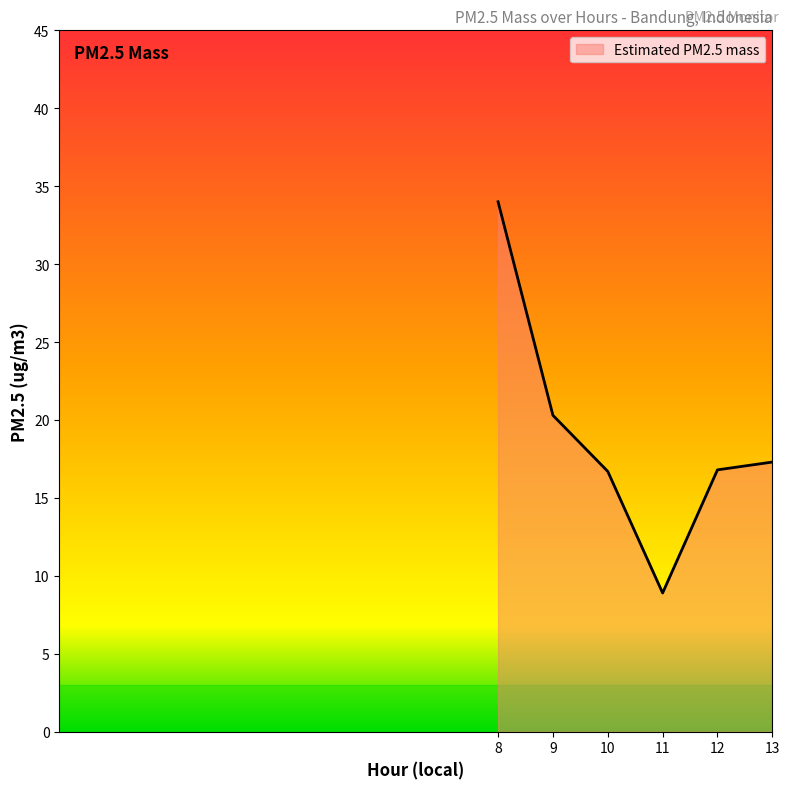

What is the difference between the values at 10 and 8?

17.3